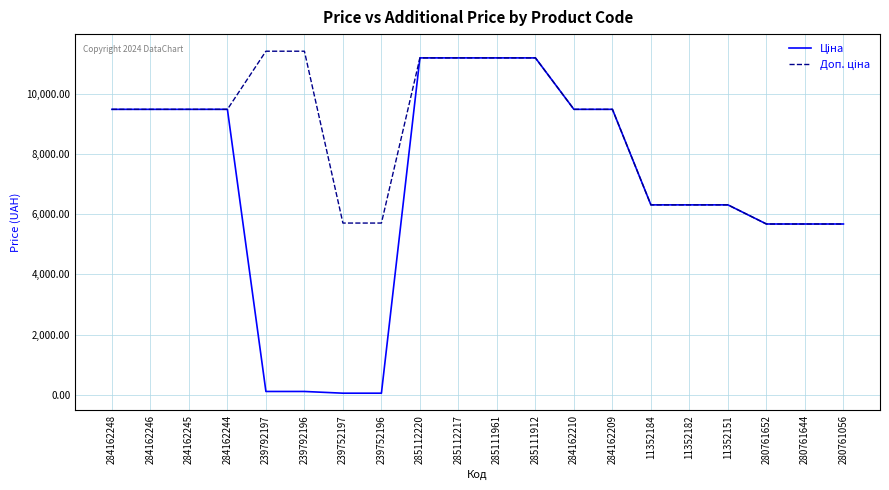

What position from the left is 285112220?

9